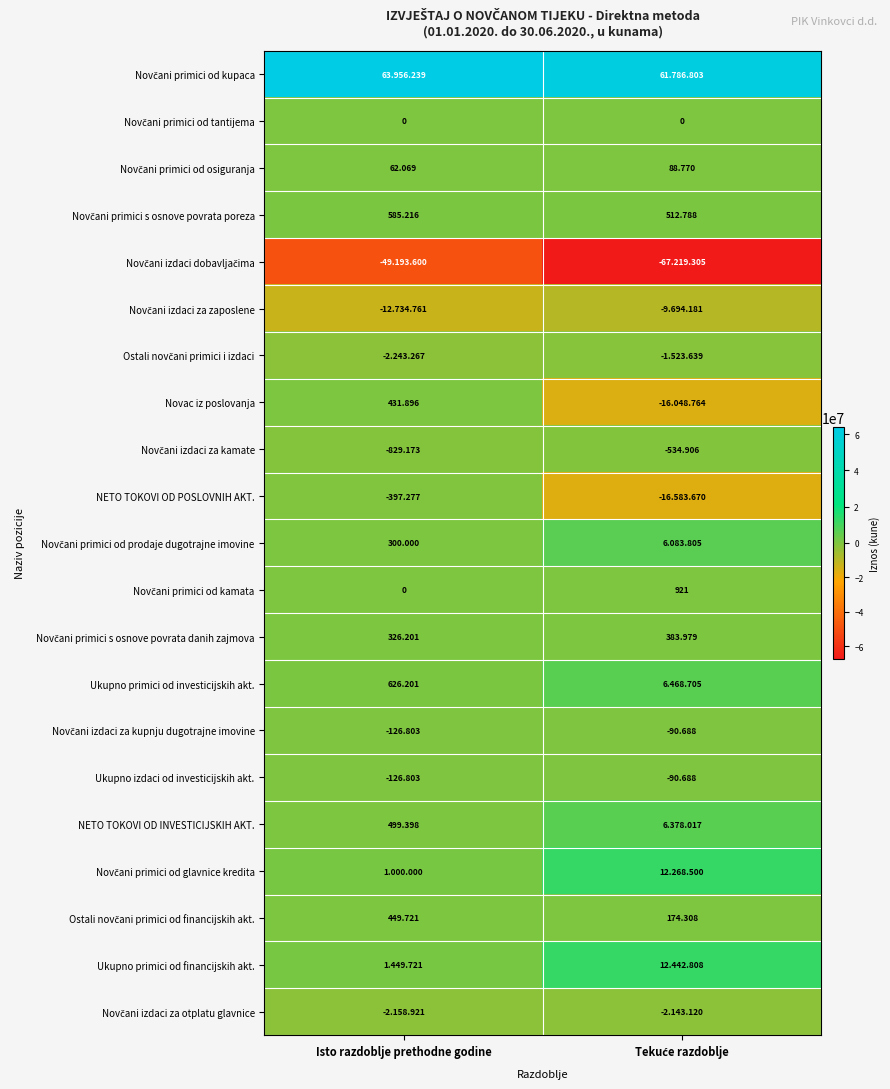

What is the highest value of the NETO TOKOVI OD INVESTICIJSKIH AKT. series?

6378017